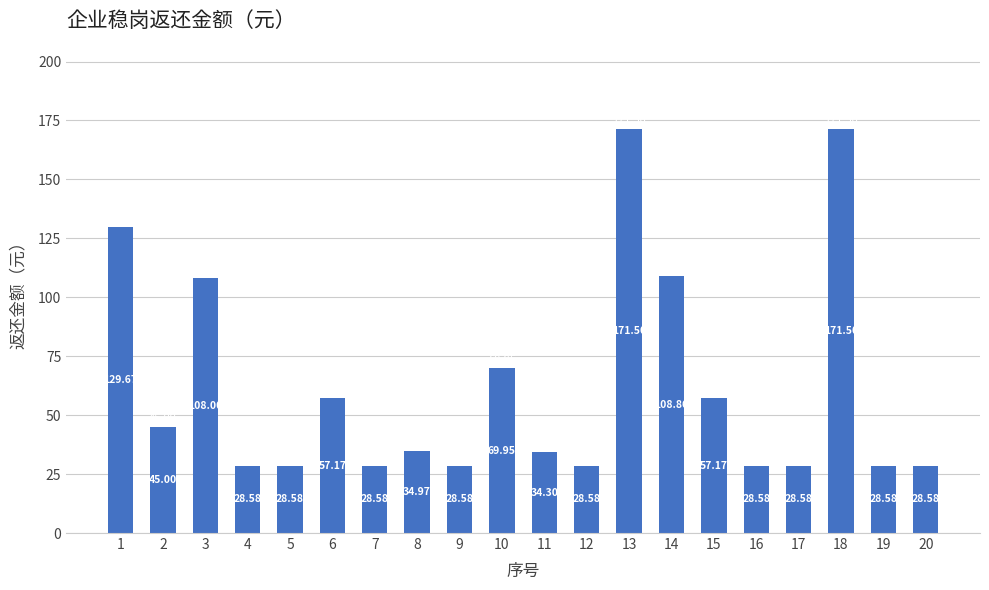

Between 18 and 17, which is larger?

18